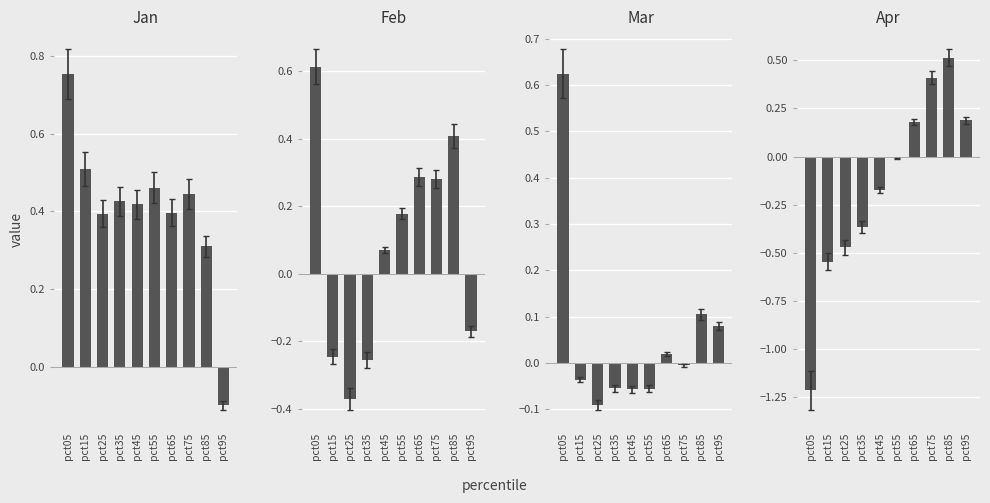

At which category is the sum across all series the highest?

pct85